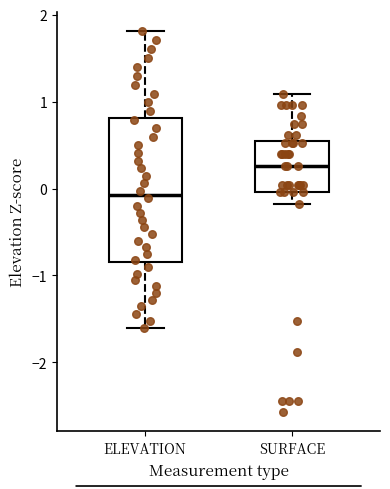

Reading left to right, transcribe this box plot: for each box, give where its median line is, the range the box spans, and where its two whiskers end, as read against the y-axis. The values are not printed on the chart, so give them approximately, as read against the axis.

ELEVATION: median -0.1, box -0.8 to 0.8, whiskers -1.6 to 1.8
SURFACE: median 0.3, box 0.0 to 0.5, whiskers -0.2 to 1.1